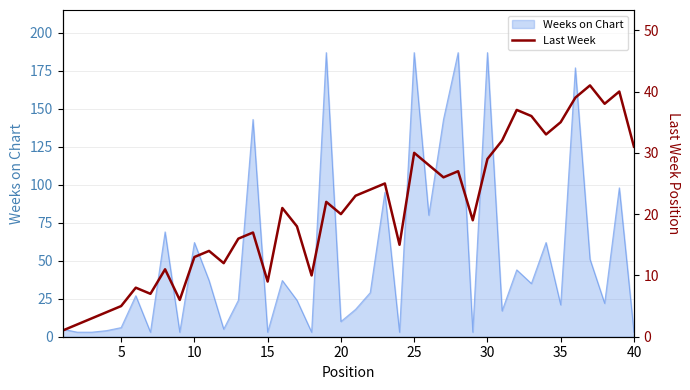

True or false: Weeks on Chart has a value of 327 at 25.

False